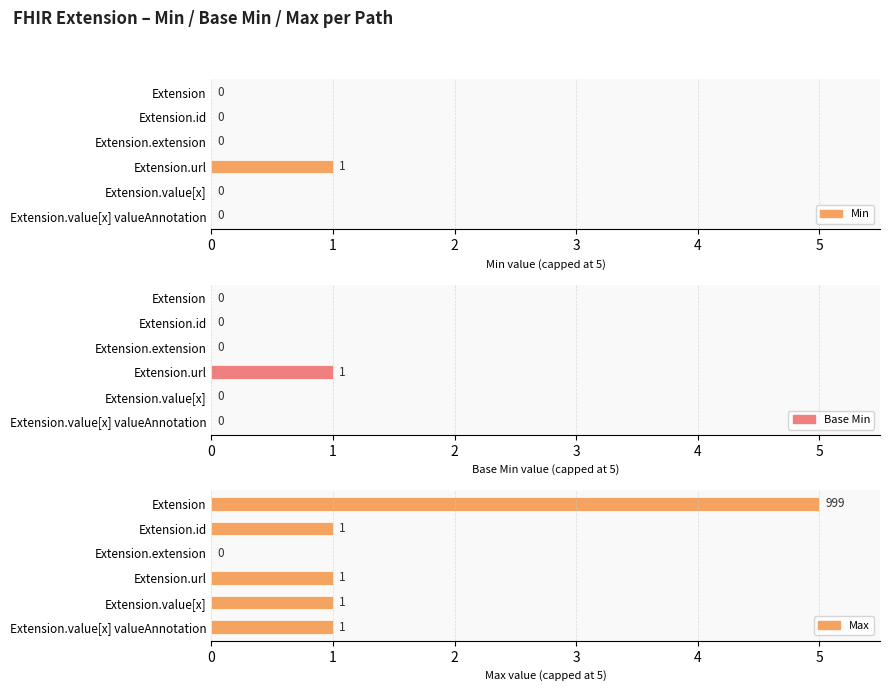

Which series changed the most between 4 and 5?

Min